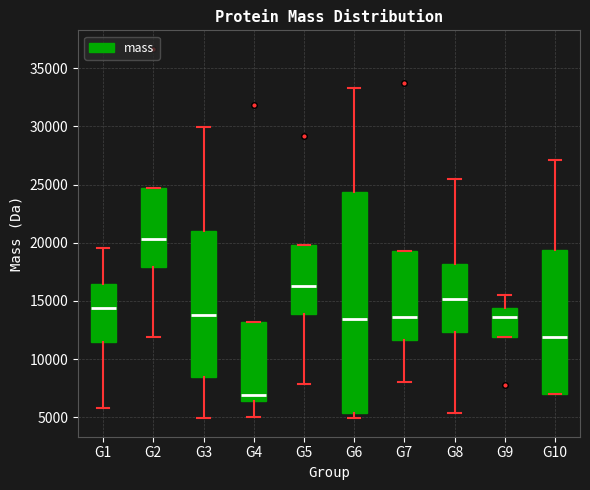

Reading left to right, transcribe this box plot: for each box, give where its median line is, the range the box spans, and where its two whiskers end, as read against the y-axis. The values are not printed on the chart, so give them approximately, as read against the axis.

G1: median 14500, box 11500 to 16500, whiskers 6000 to 19500
G2: median 20500, box 18000 to 24500, whiskers 12000 to 24500
G3: median 14000, box 8500 to 21000, whiskers 5000 to 30000
G4: median 7000, box 6500 to 13000, whiskers 5000 to 13000
G5: median 16000, box 14000 to 20000, whiskers 8000 to 20000
G6: median 13500, box 5500 to 24500, whiskers 5000 to 33500
G7: median 13500, box 11500 to 19500, whiskers 8000 to 19500
G8: median 15000, box 12500 to 18000, whiskers 5500 to 25500
G9: median 13500, box 12000 to 14500, whiskers 12000 to 15500
G10: median 12000, box 7000 to 19500, whiskers 7000 to 27000